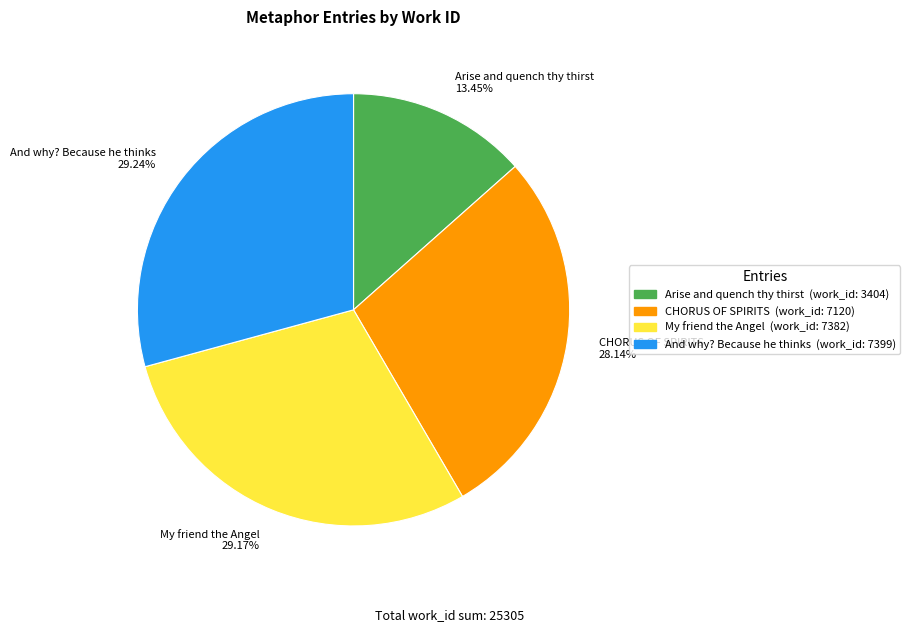

Between My friend the Angel 29.17% and CHORUS OF SPIRITS 28.14%, which is larger?

My friend the Angel 29.17%